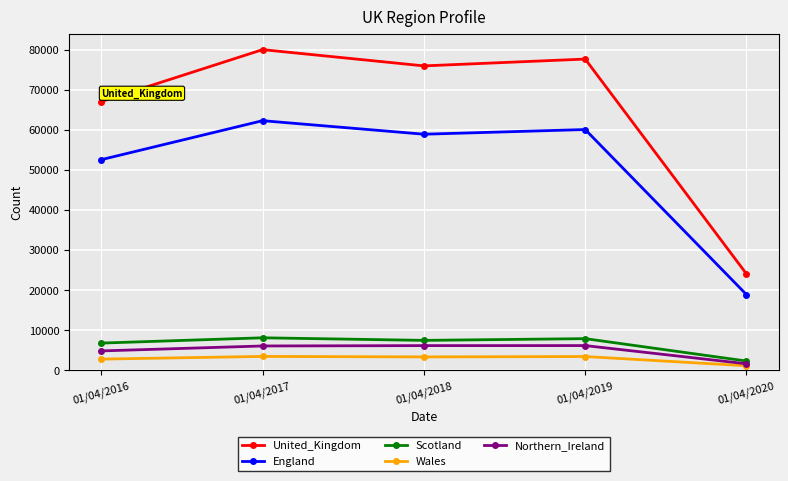

What is the difference between the highest and lowest values at 01/04/2016?

64275